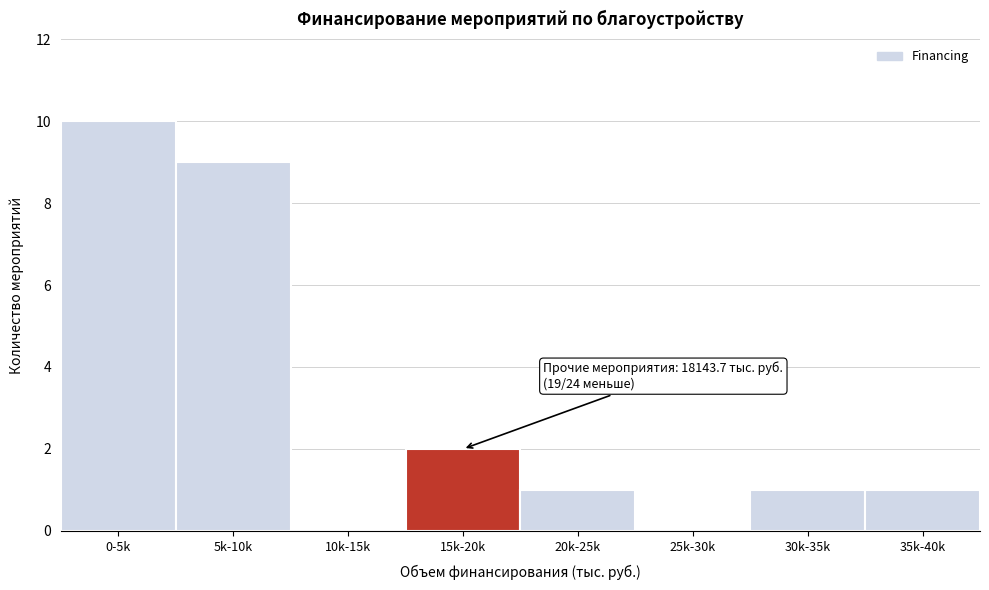

Reading left to right, extract all data points from this chart.

0-5k=10	5k-10k=9	10k-15k=0	15k-20k=2	20k-25k=1	25k-30k=0	30k-35k=1	35k-40k=1